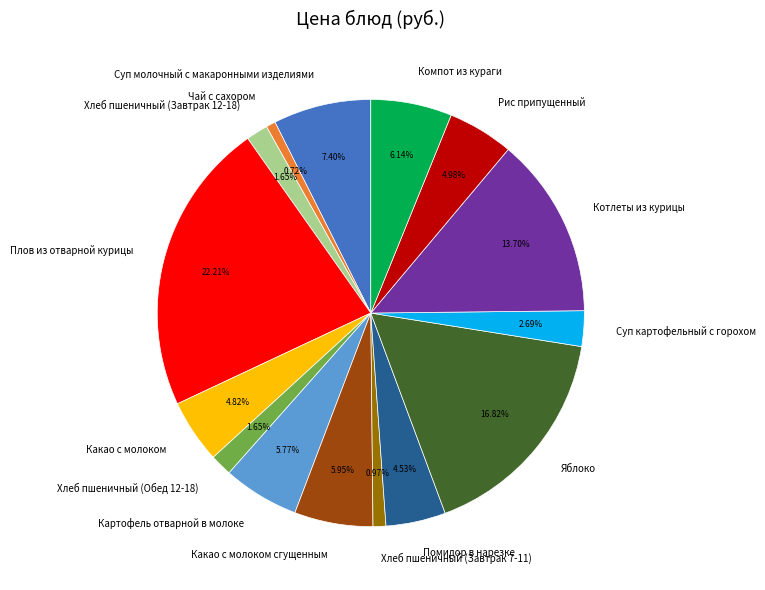

Combined, what portion of the pie is Чай с сахором and Рис припущенный?

5.7%